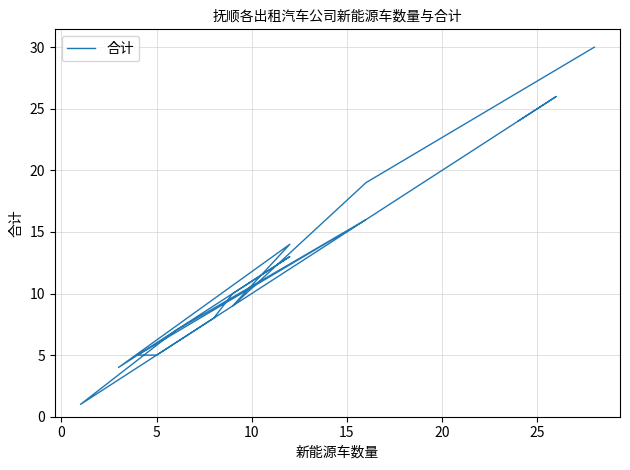

What is the minimum value shown in the chart?

1